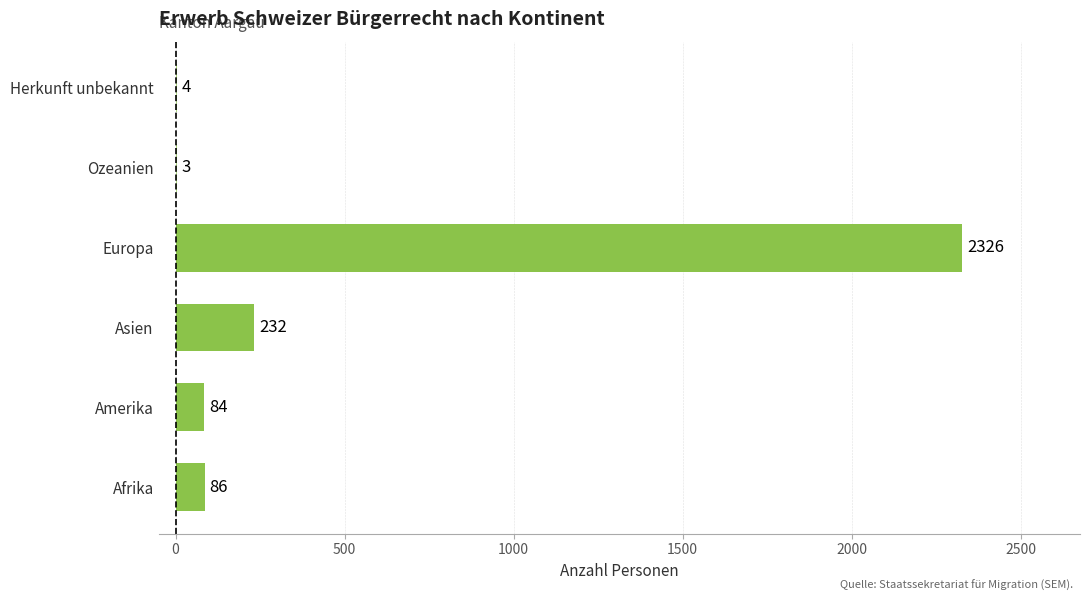

At which label is the value closest to 1164?

Asien